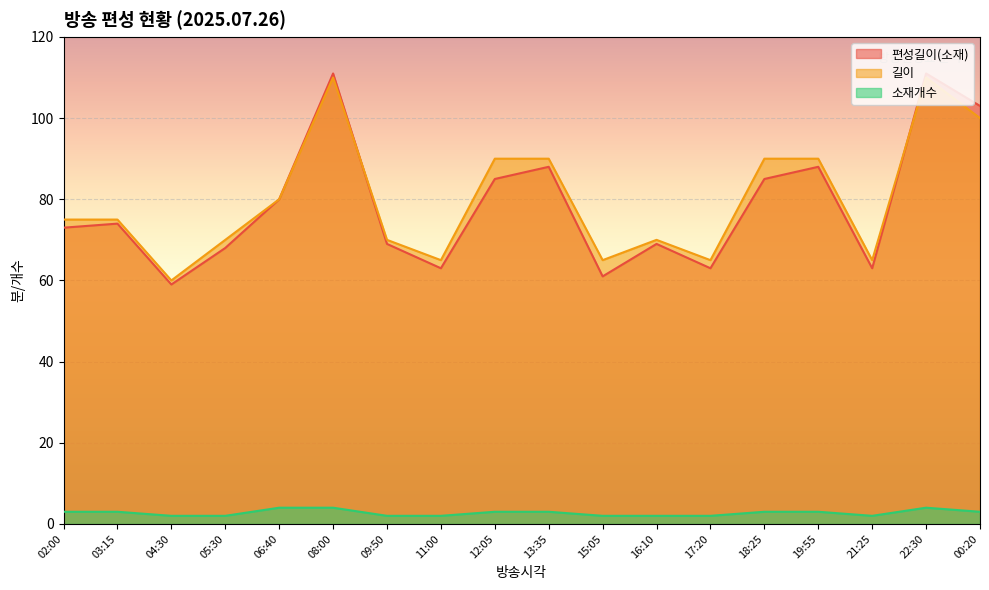

The value of 길이 at 04:30 is 60. True or false?

True